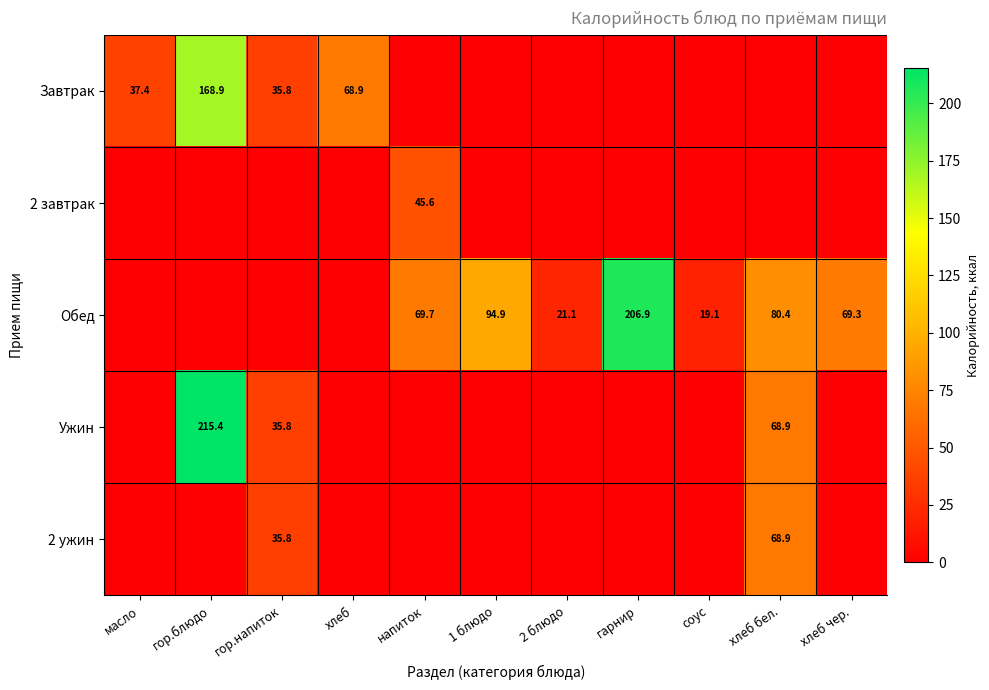

At how many categories does at least one series exceed 9?

11